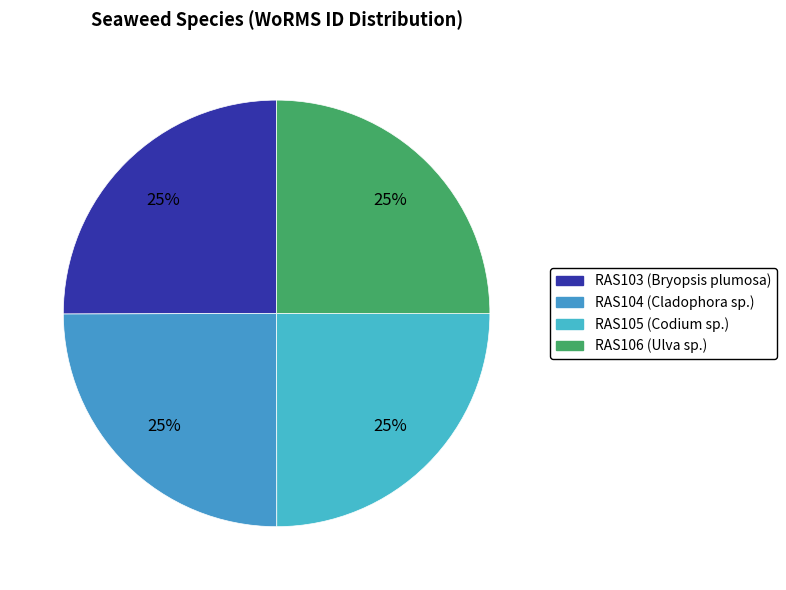

How many slices are in this pie chart?

4